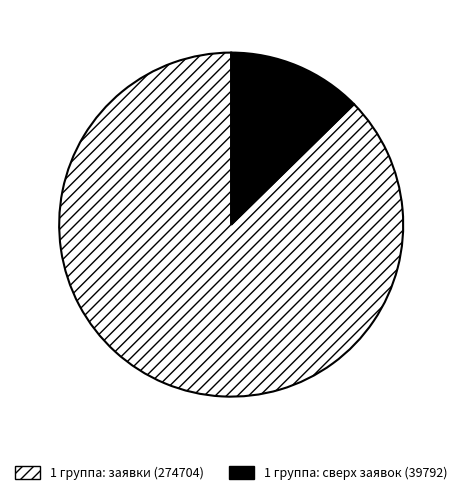

Count the number of slices in the pie.

2